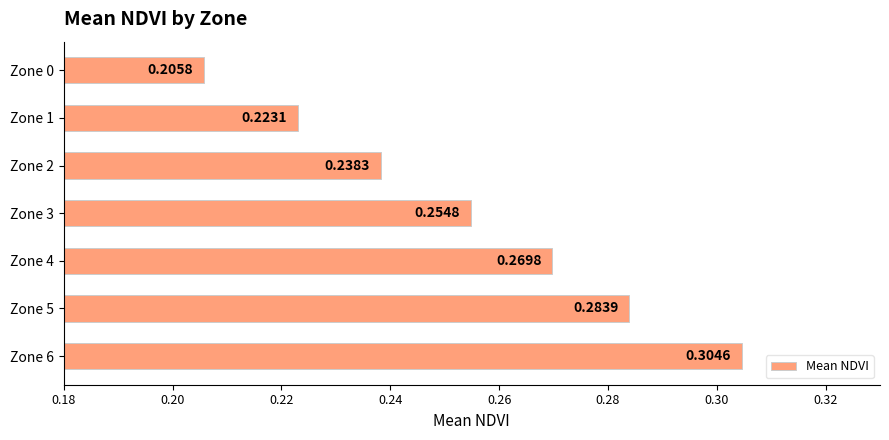

What is the sum of all values?

1.8